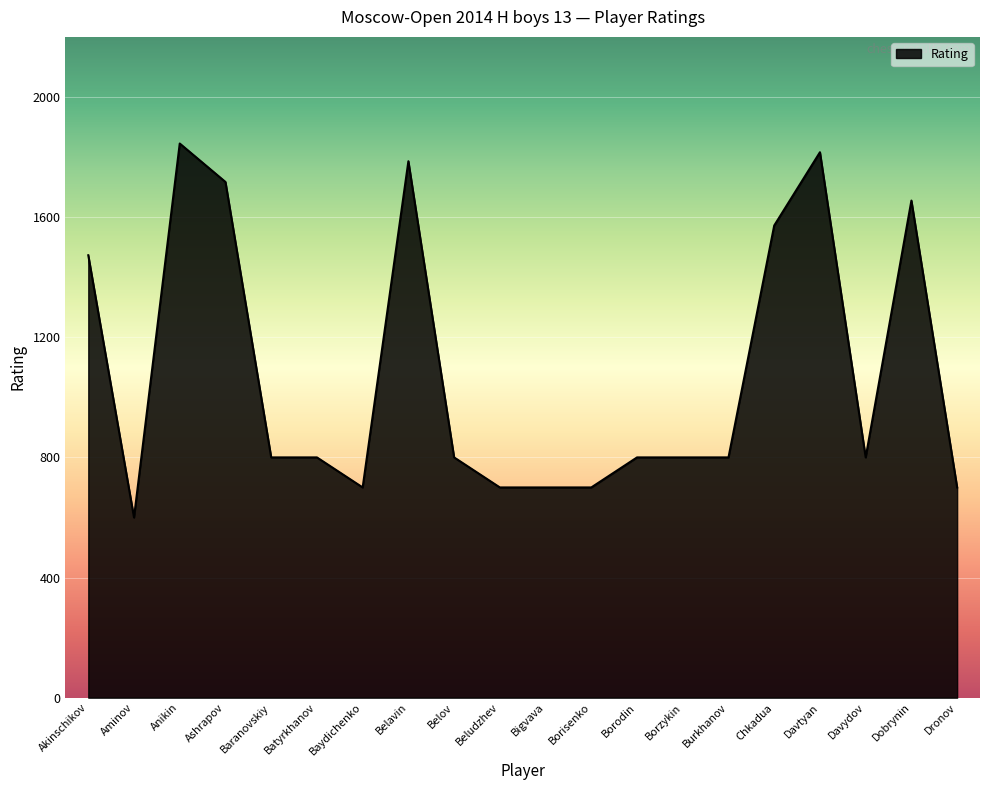

What is the approximate value at Aminov, to the nearest 100?

600